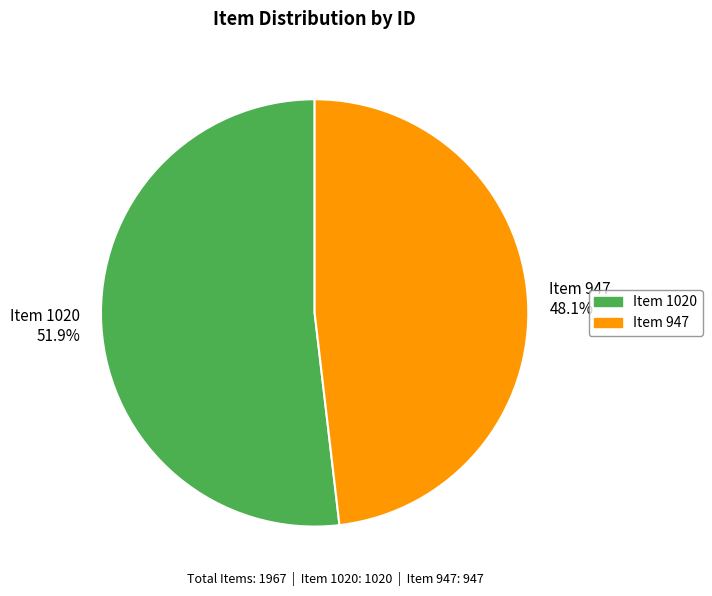

To the nearest percent, what portion does Item 947 represent?

48%